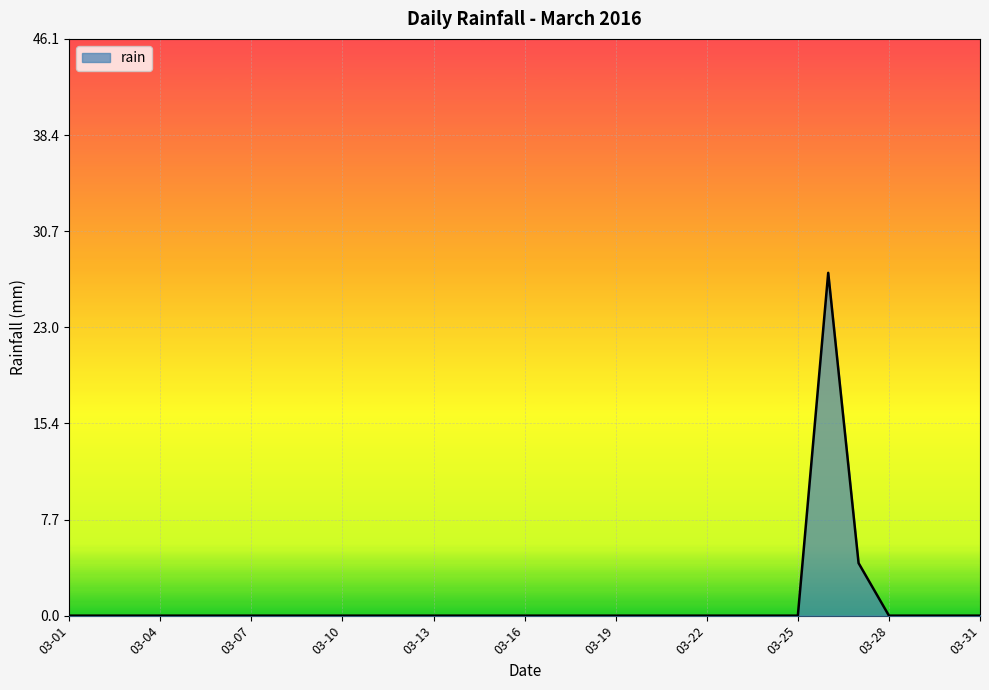

What is the difference between the maximum and minimum values?

27.4